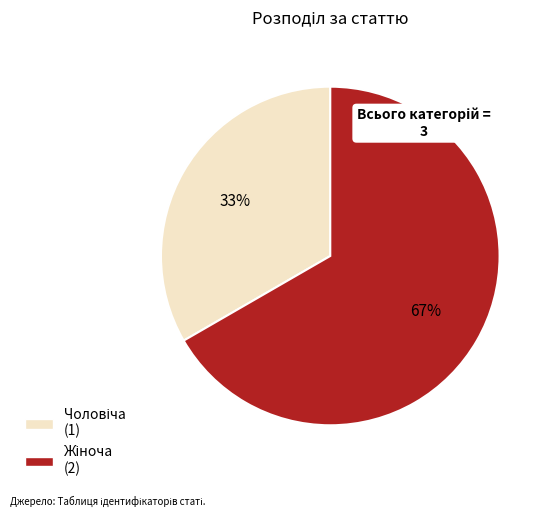

To the nearest percent, what is the average slice percentage?

50%